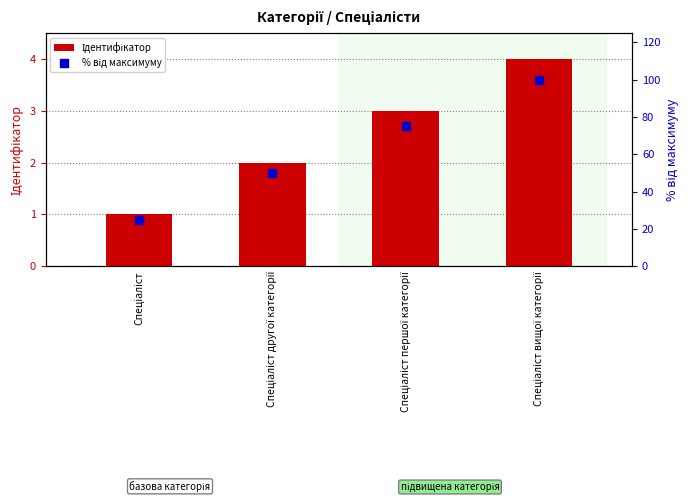

Is the value of % від максимуму at Спеціаліст першої категорії greater than the value of Ідентифікатор at Спеціаліст?

Yes